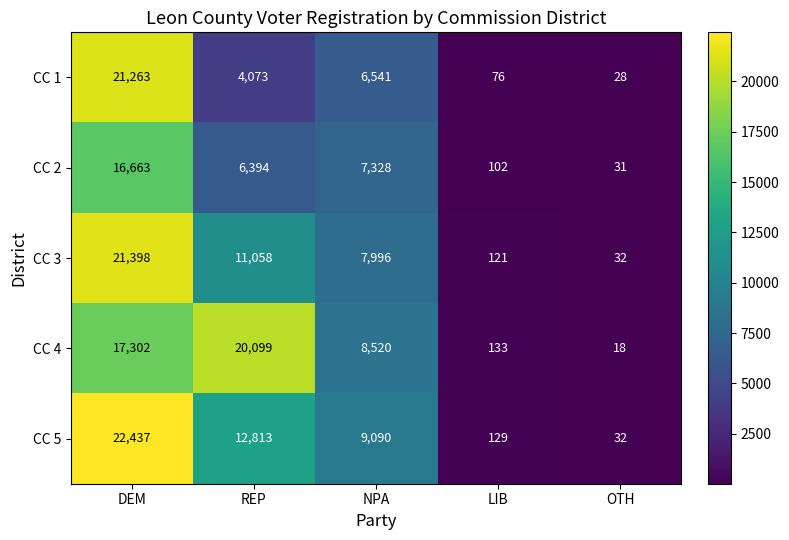

What is the sum of the CC 3 values at NPA and LIB?

8117